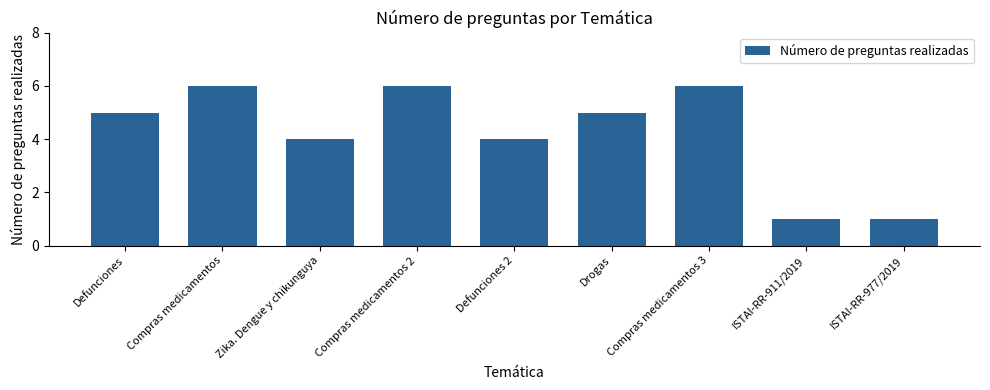

What is the greatest value displayed?

6